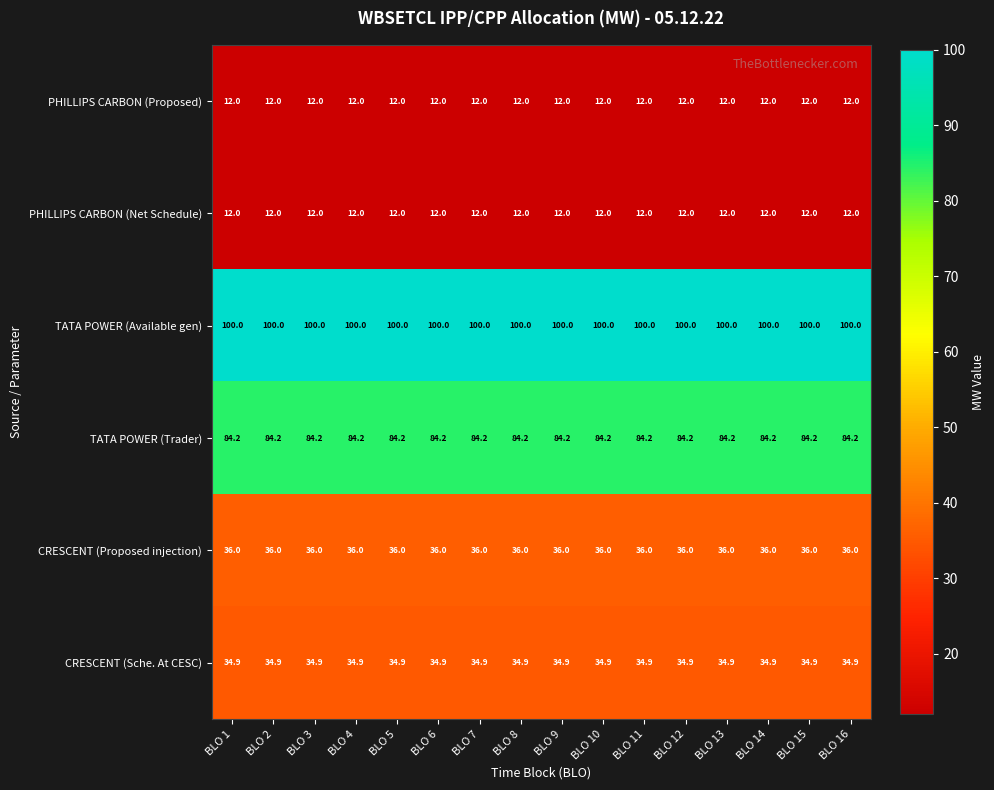

What is the minimum value shown in the chart?

12.0